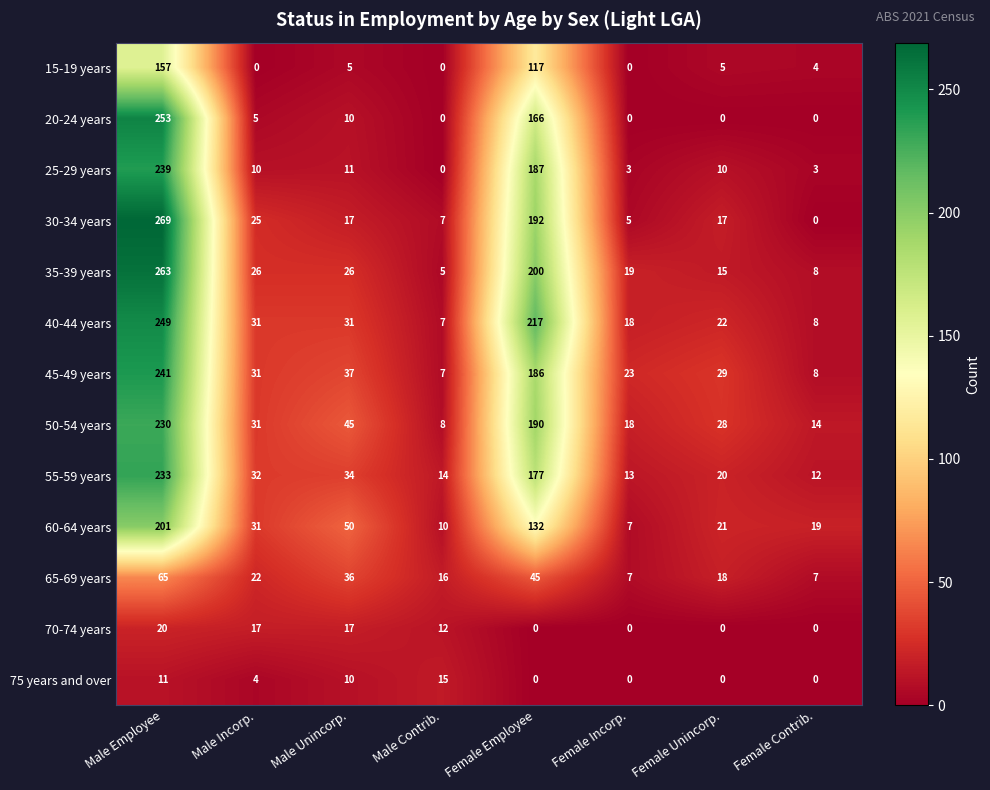

The 50-54 years series shows 8 at Male Contrib.. True or false?

True